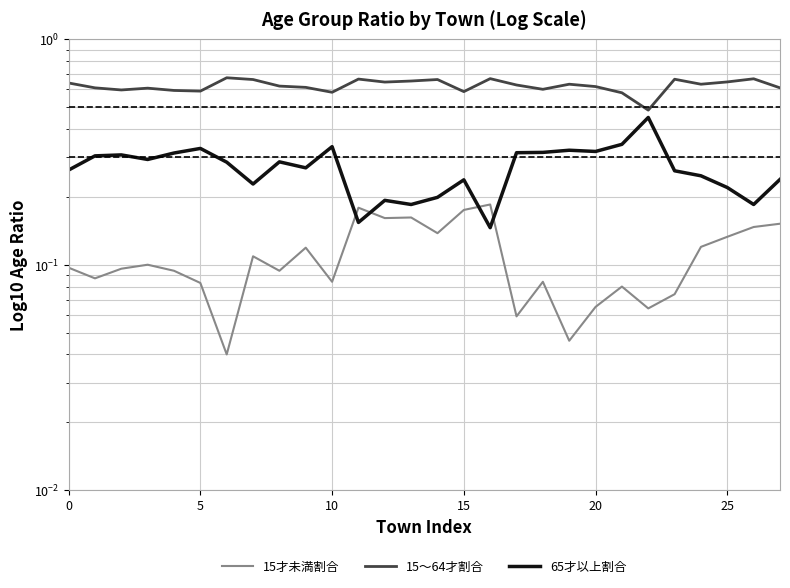

What is the total value across all series at 10?

1.0